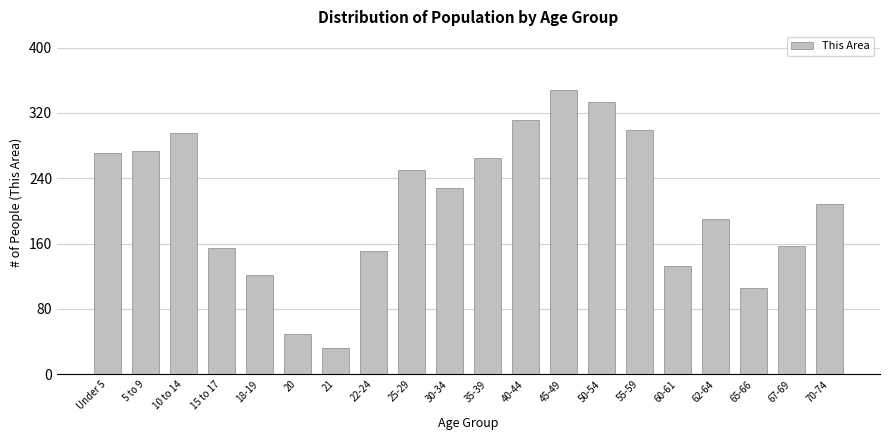

Reading left to right, list all the values displayed in this chart.

Under 5=271	5 to 9=273	10 to 14=296	15 to 17=155	18-19=122	20=49	21=32	22-24=151	25-29=250	30-34=228	35-39=265	40-44=311	45-49=348	50-54=333	55-59=299	60-61=133	62-64=190	65-66=106	67-69=157	70-74=208